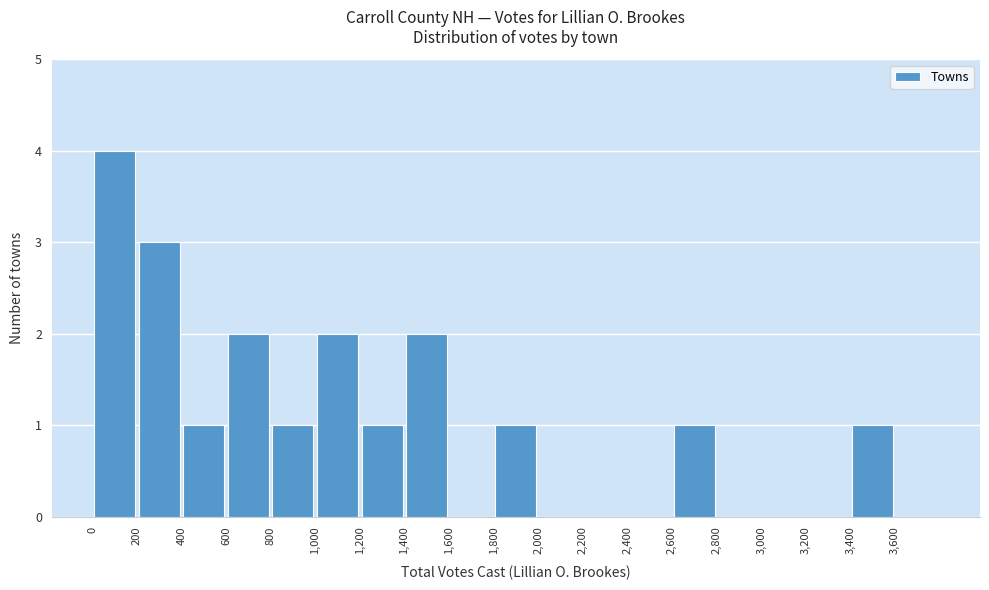

Over which range of the x-axis is the bar tallest?

0 to 200